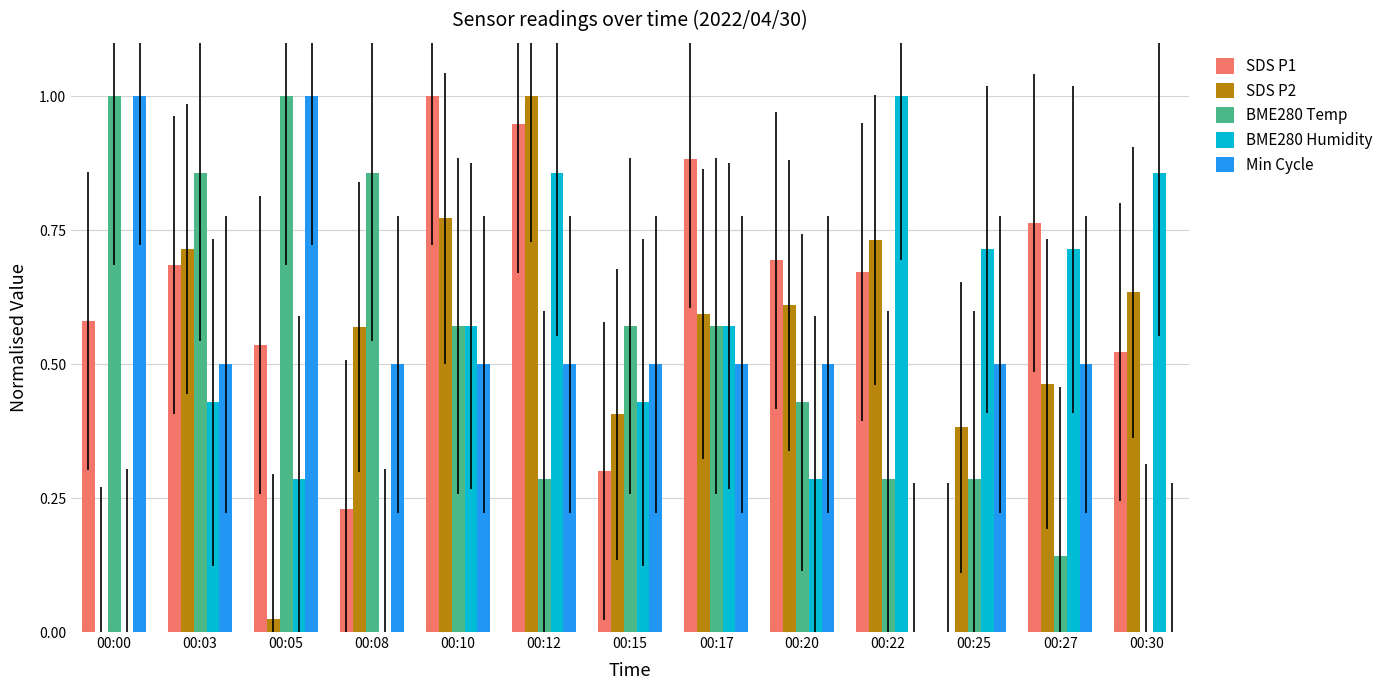

At which category is the sum across all series the highest?

00:12